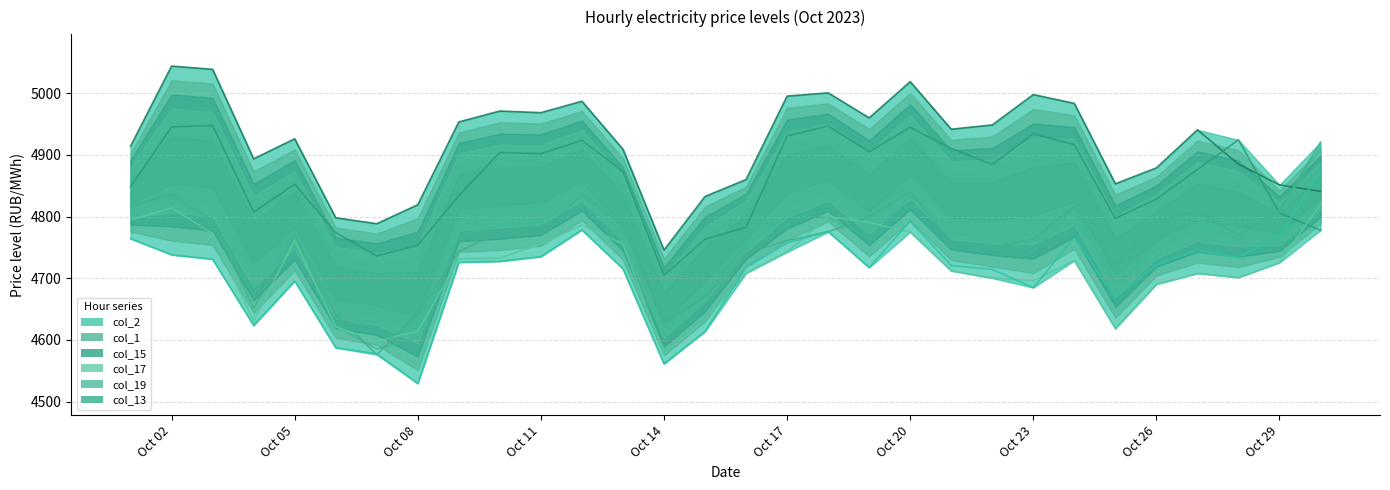

Is it true that col_1 equals 8007.7 at Oct 17?

False